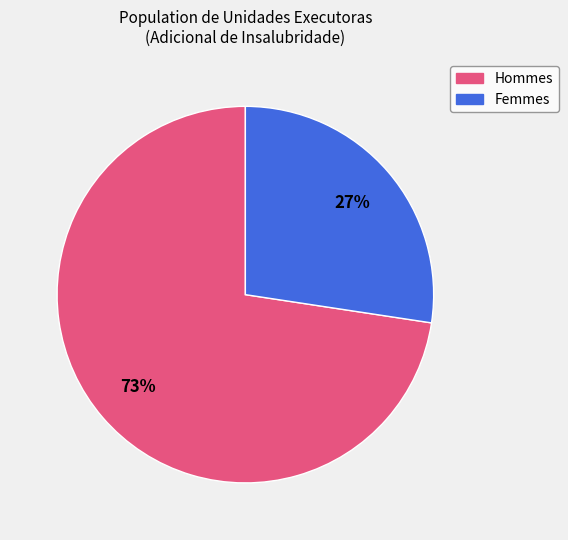

To the nearest percent, what is the average slice percentage?

50%